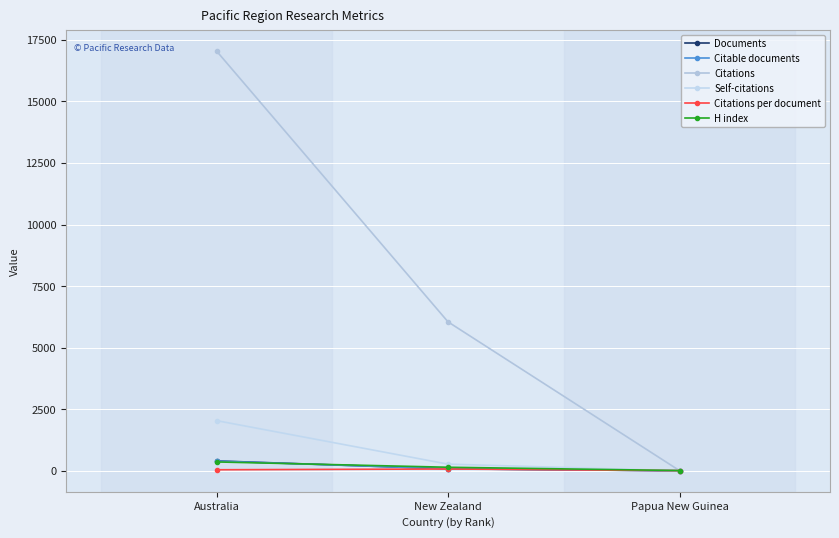

Rank the categories by Citations value from lowest to highest.

Papua New Guinea, New Zealand, Australia